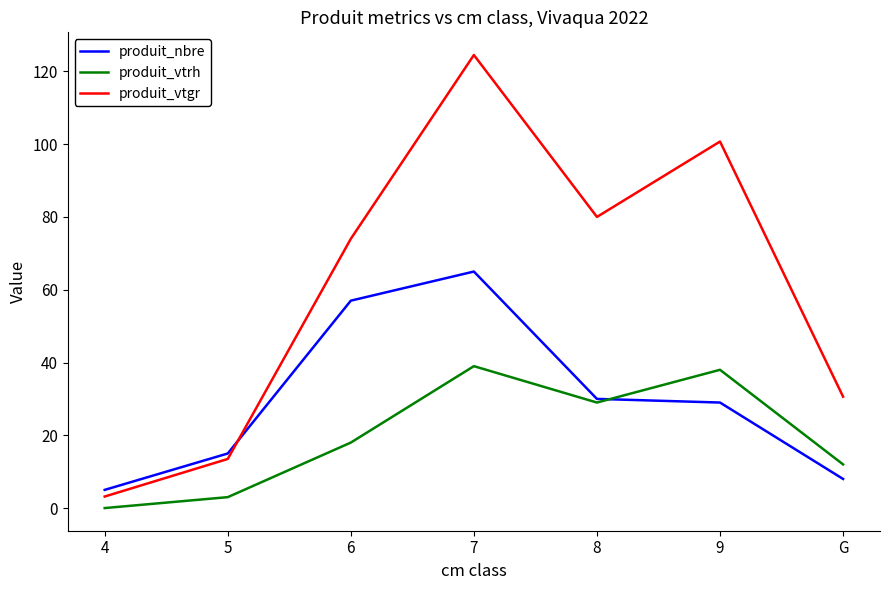

What is the average value of the produit_vtgr series?

60.9